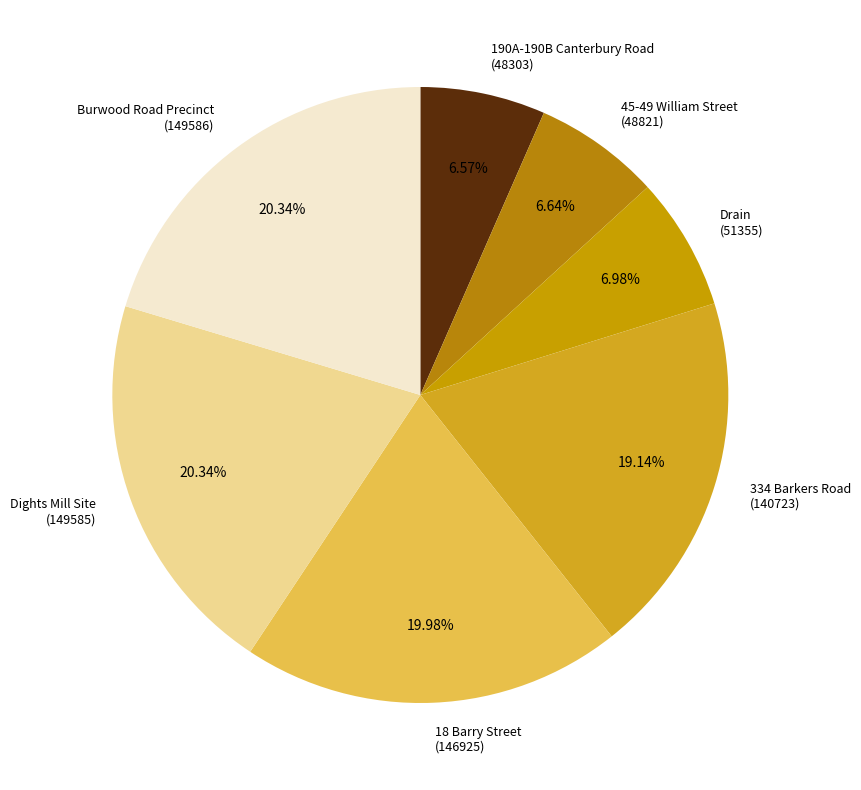

How many slices are in this pie chart?

7